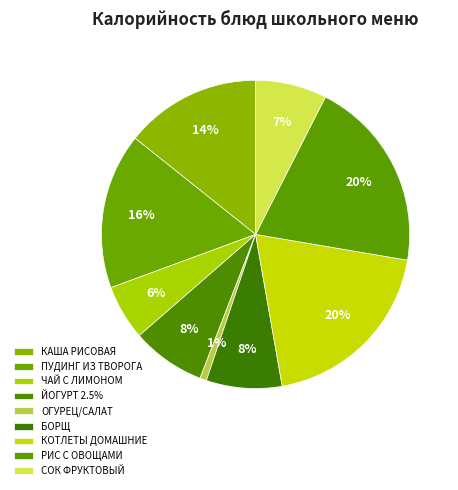

How many segments does this pie chart have?

9